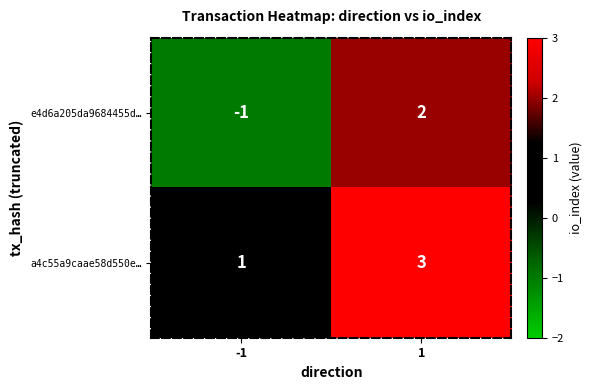

How many values in the e4d6a205da9684455d… series are below 2?

1